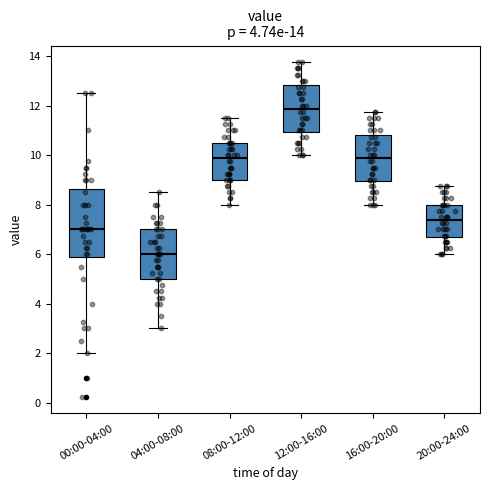

Comparing the boxes themselves (not the whiskers), which one is the tallest?

00:00-04:00